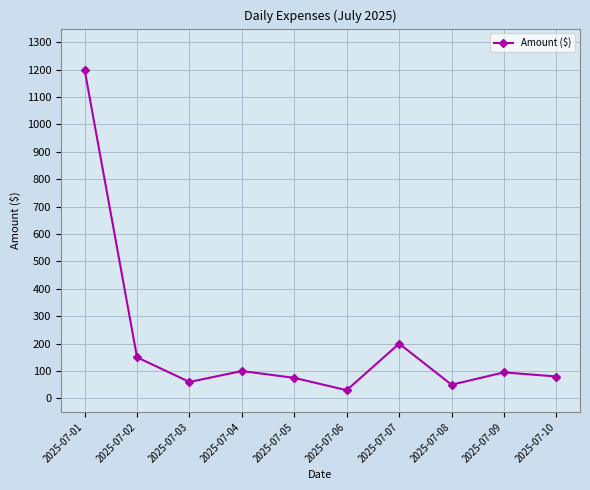

True or false: there are more than 1 points higher than both neighbors.

True